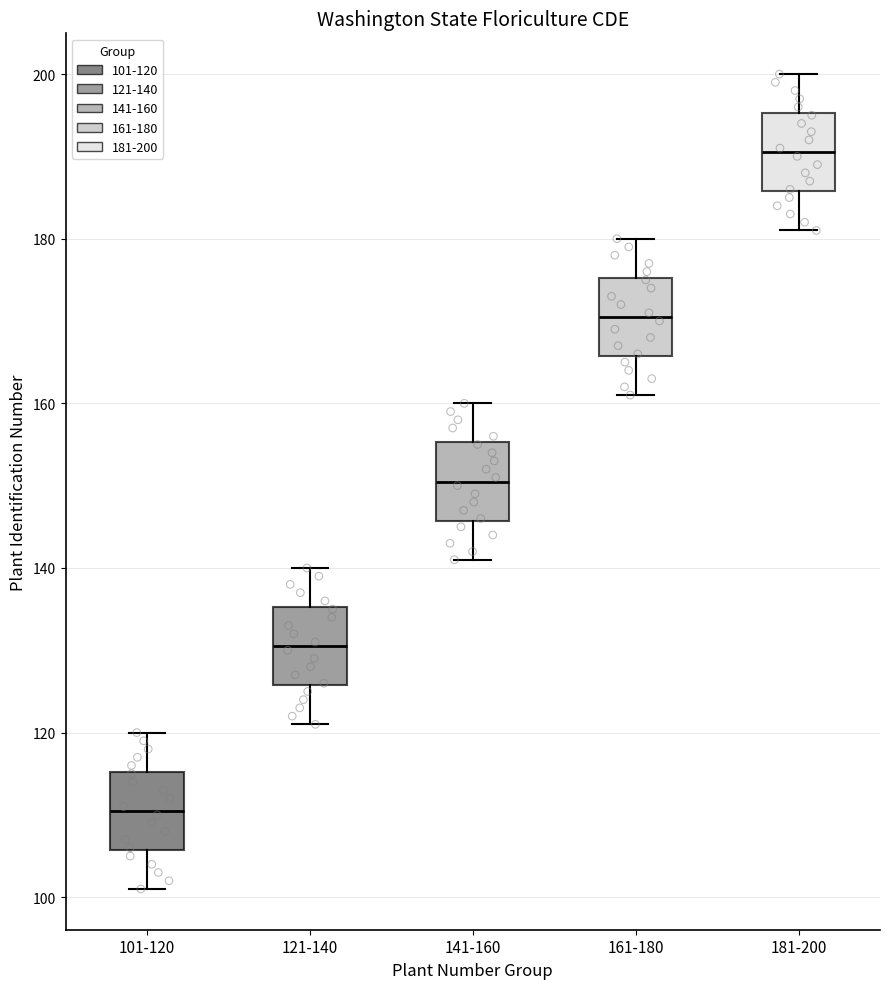

Reading left to right, read every box against the y-axis: the position of its median line, the range the box covers, and the ends of its whiskers. The values are not printed on the chart, so give them approximately, as read against the axis.

101-120: median 110, box 106 to 116, whiskers 102 to 120
121-140: median 130, box 126 to 136, whiskers 122 to 140
141-160: median 150, box 146 to 156, whiskers 142 to 160
161-180: median 170, box 166 to 176, whiskers 162 to 180
181-200: median 190, box 186 to 196, whiskers 182 to 200